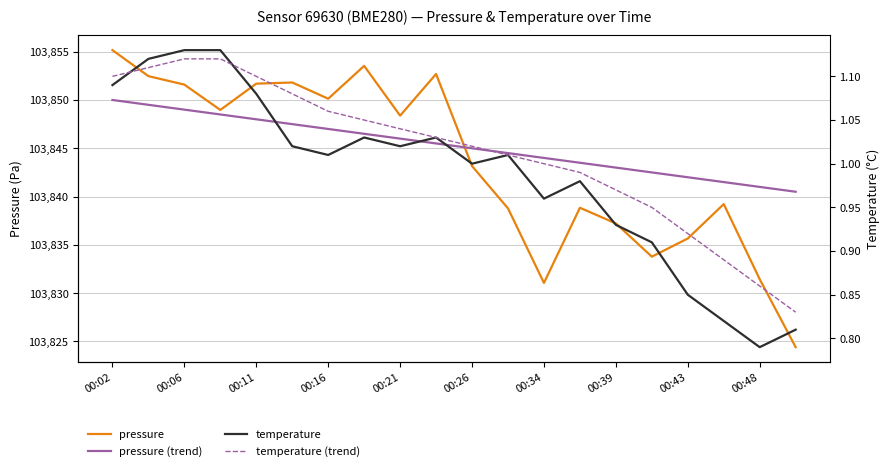

Which series changed the most between 00:43 and 19?

pressure